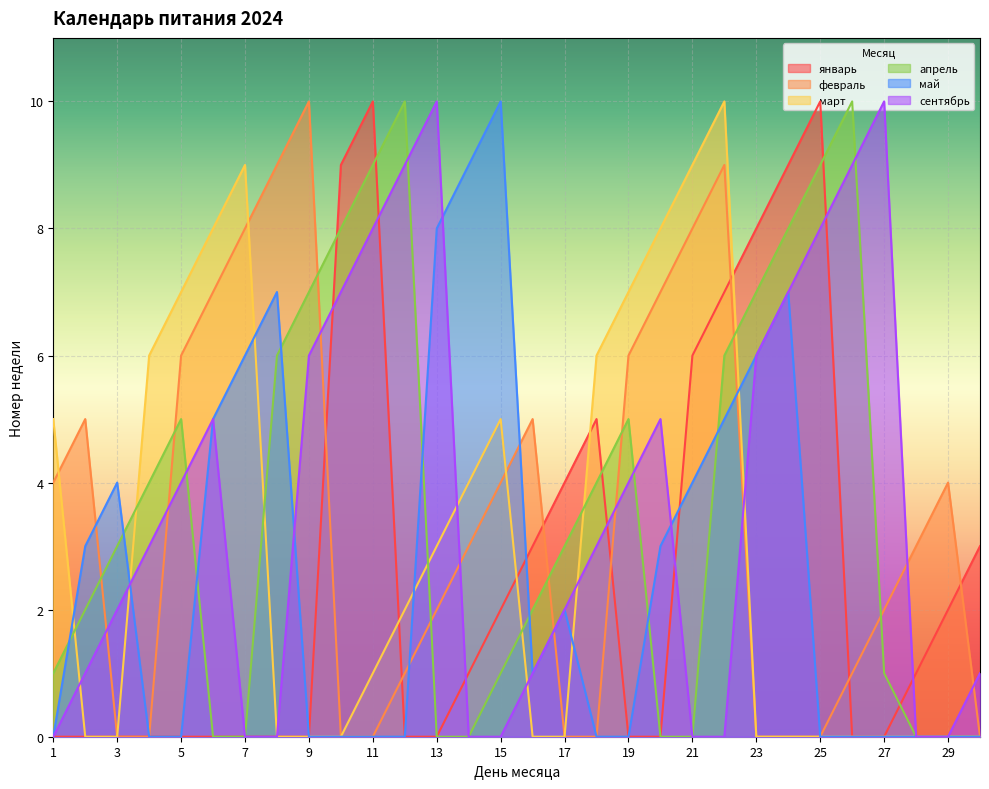

Which label corresponds to the smallest value in the chart?

1